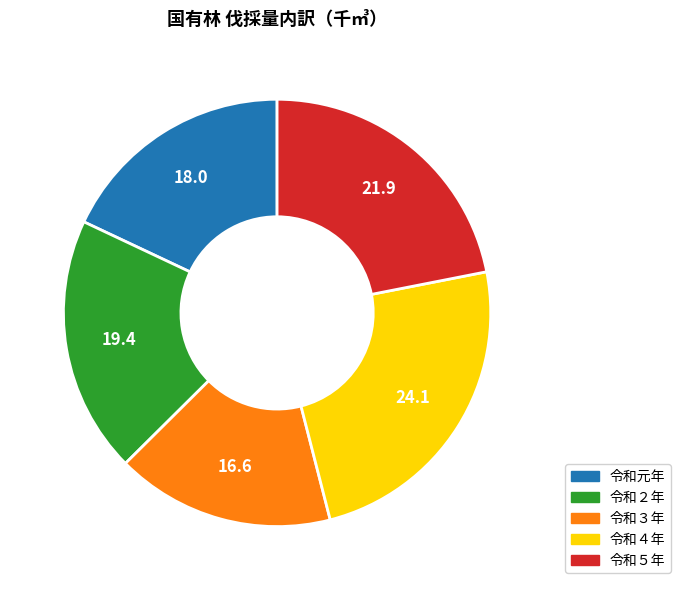

Which slice is the largest?

令和４年